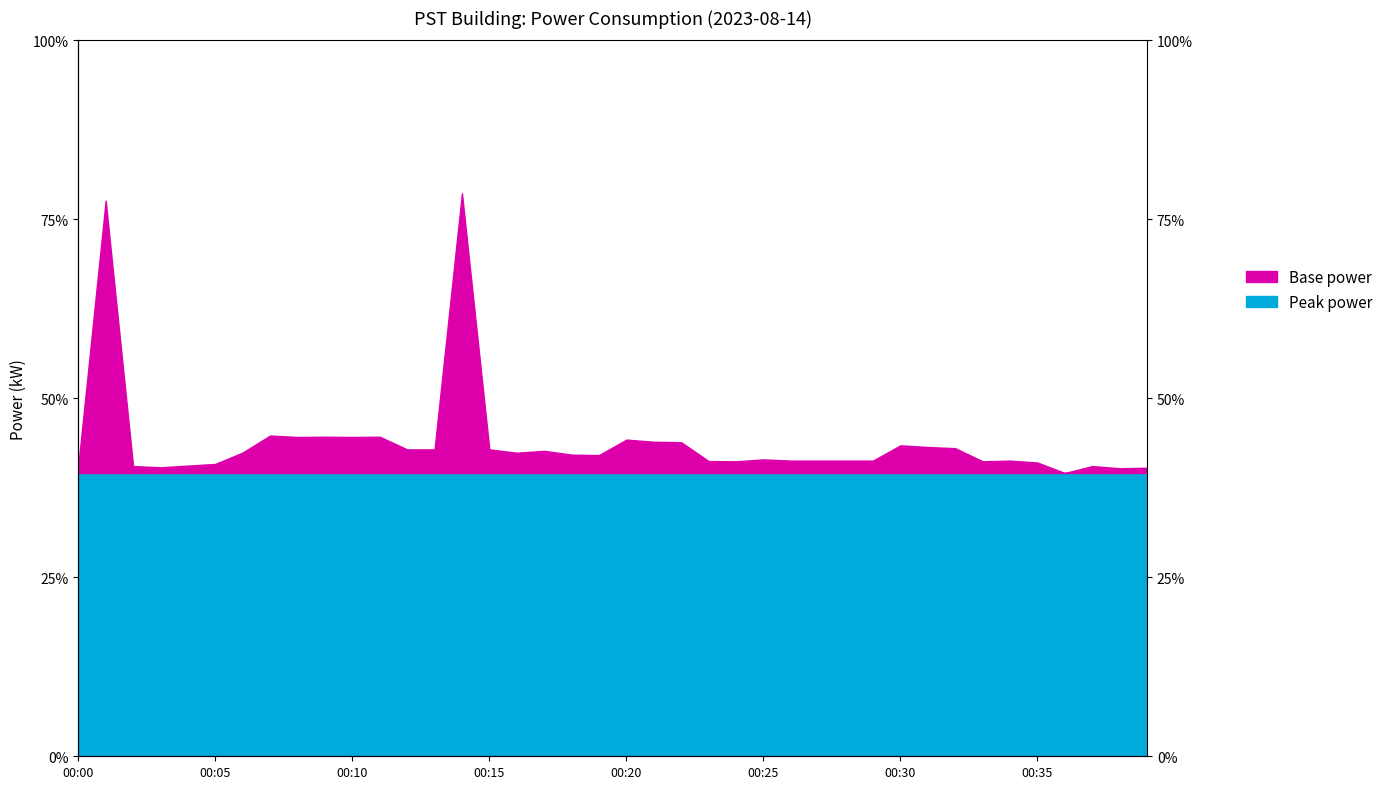

List the labels in order of value, smallest first.

00:36, 00:38, 00:39, 00:03, 00:02, 00:37, 00:00, 00:04, 00:05, 00:35, 00:24, 00:33, 00:23, 00:26, 00:27, 00:28, 00:29, 00:34, 00:25, 00:19, 00:18, 00:16, 00:06, 00:17, 00:12, 00:13, 00:15, 00:32, 00:31, 00:30, 00:22, 00:21, 00:20, 00:08, 00:10, 00:09, 00:11, 00:07, 00:01, 00:14